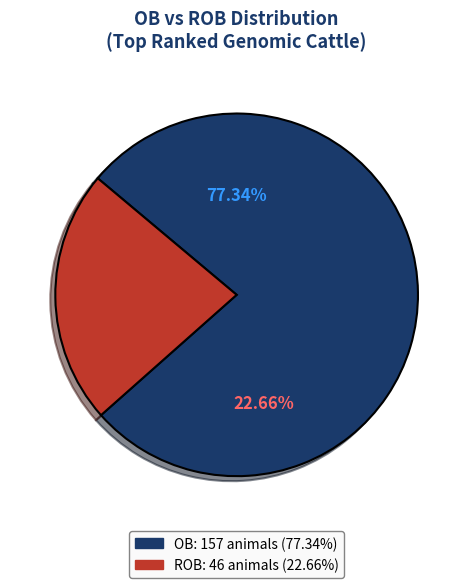

To the nearest percent, what portion does OB represent?

77%